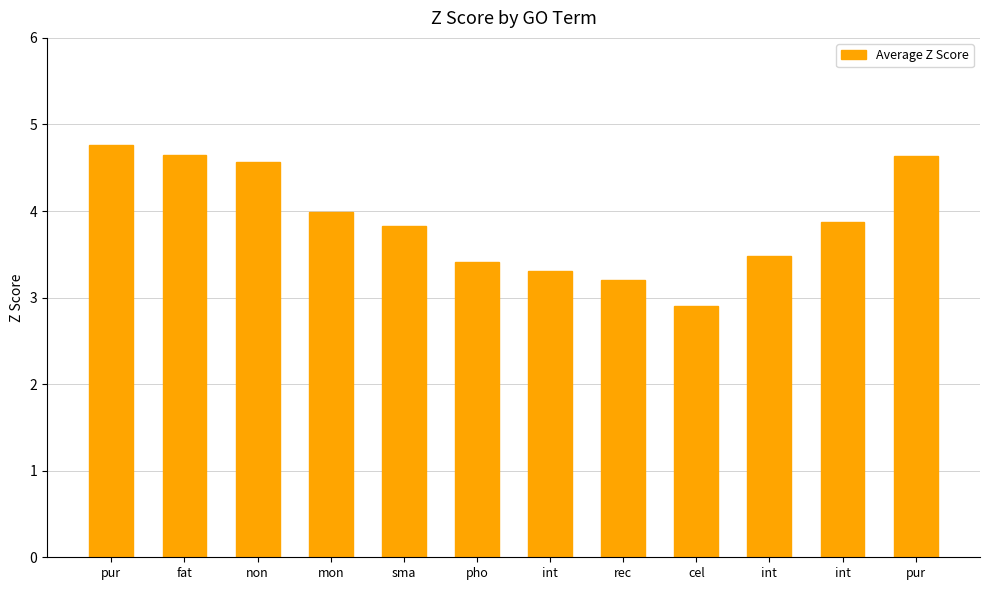

What is the approximate value at pur?

4.8